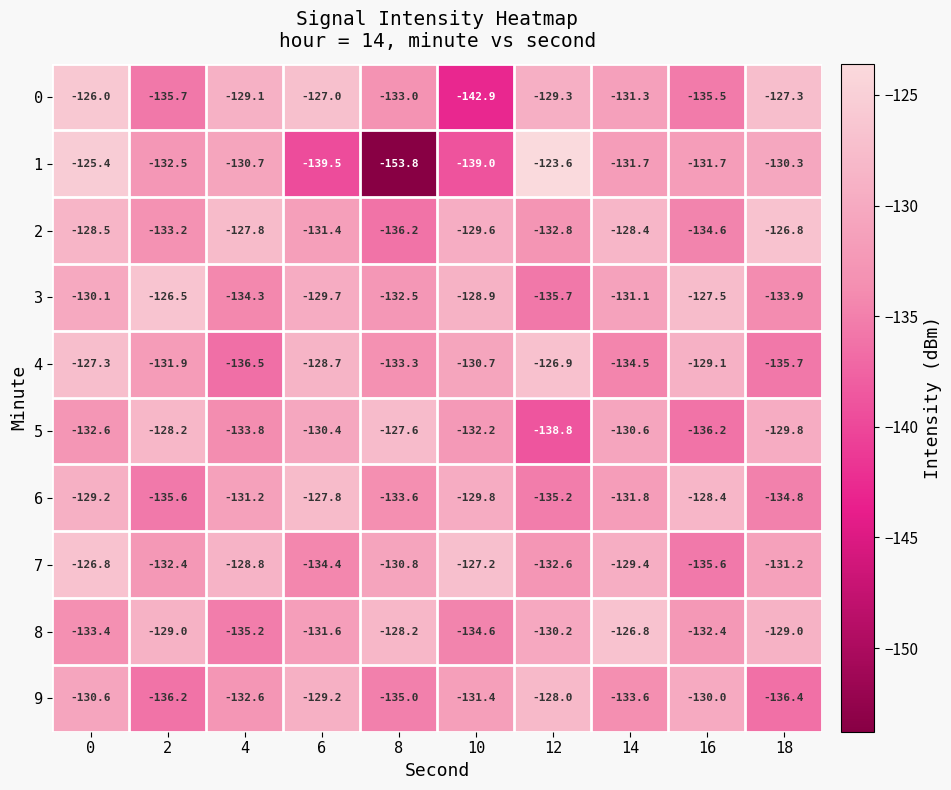

Which category has the highest value across all series?

12